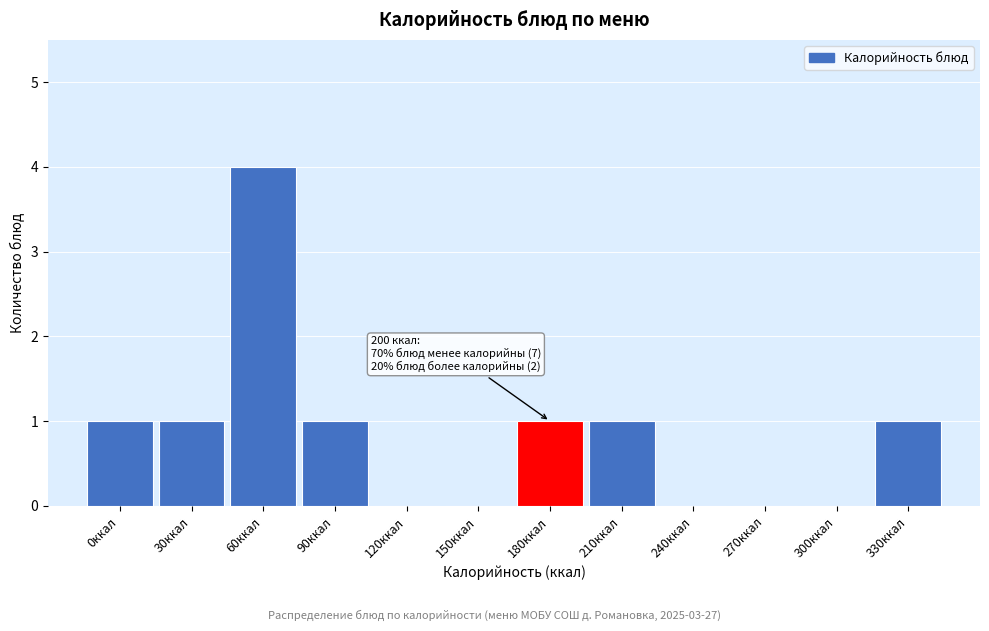

Reading left to right, list all the values displayed in this chart.

0ккал=1	30ккал=1	60ккал=4	90ккал=1	120ккал=0	150ккал=0	180ккал=1	210ккал=1	240ккал=0	270ккал=0	300ккал=0	330ккал=1